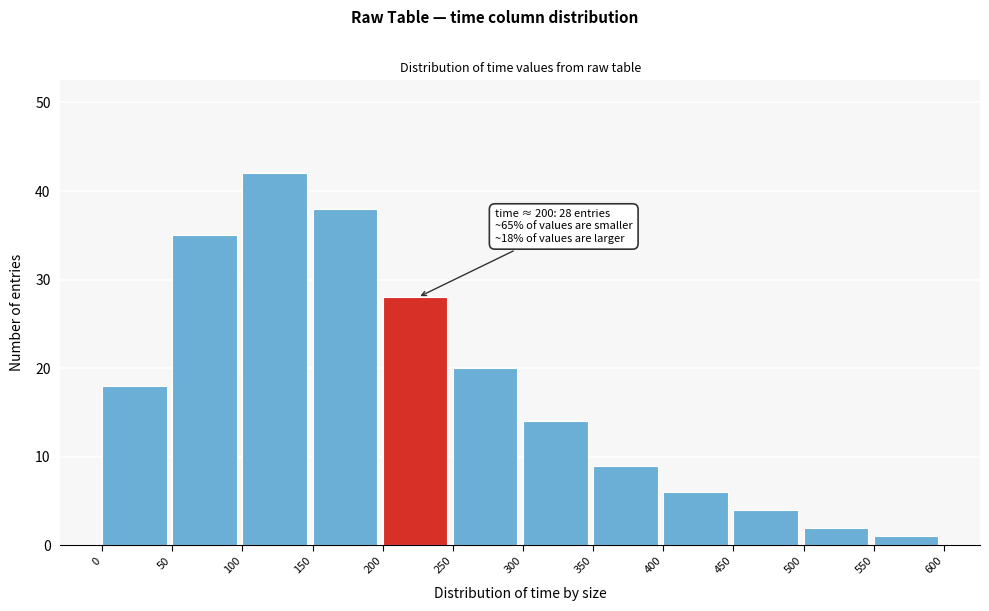

Reading left to right, extract all data points from this chart.

0=18	50=35	100=42	150=38	200=28	250=20	300=14	350=9	400=6	450=4	500=2	550=1